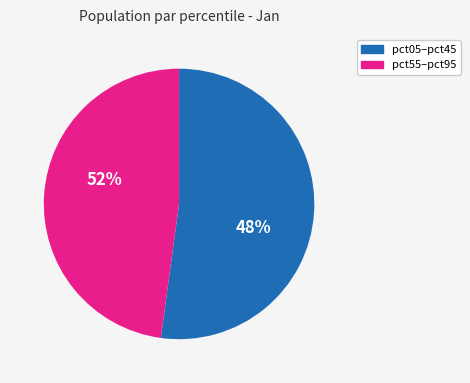

Is the sum of pct75 and pct55 greater than half?

No